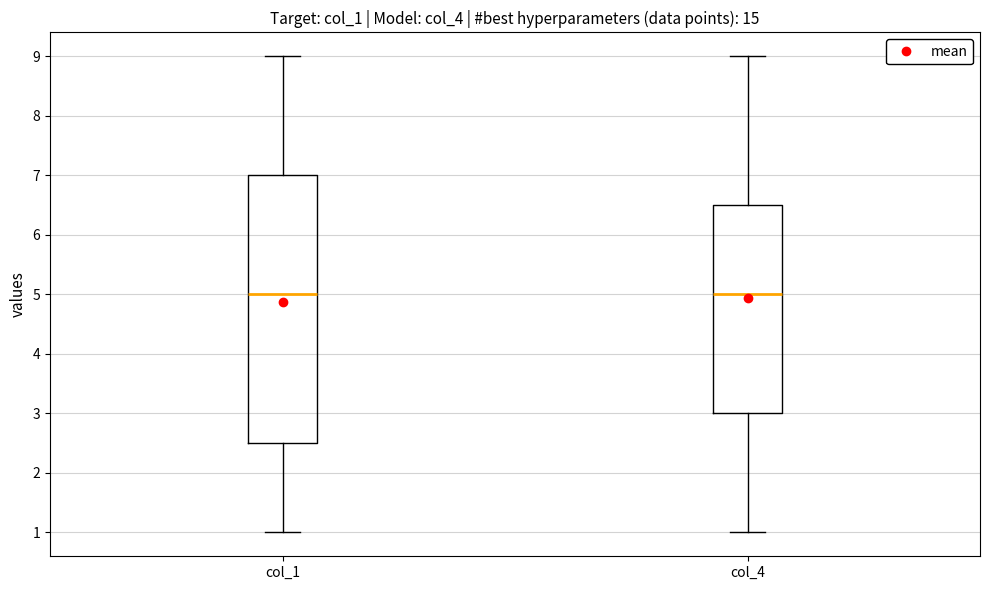

Comparing the boxes themselves (not the whiskers), which one is the tallest?

col_1